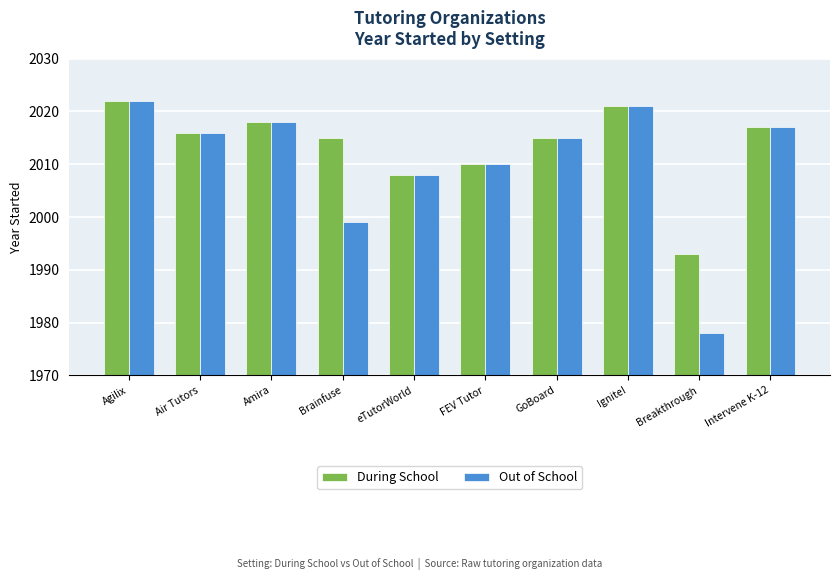

Reading left to right, transcribe all the data shown in this chart.

During School: 2022	2016	2018	2015	2008	2010	2015	2021	1993	2017
Out of School: 2022	2016	2018	1999	2008	2010	2015	2021	1978	2017